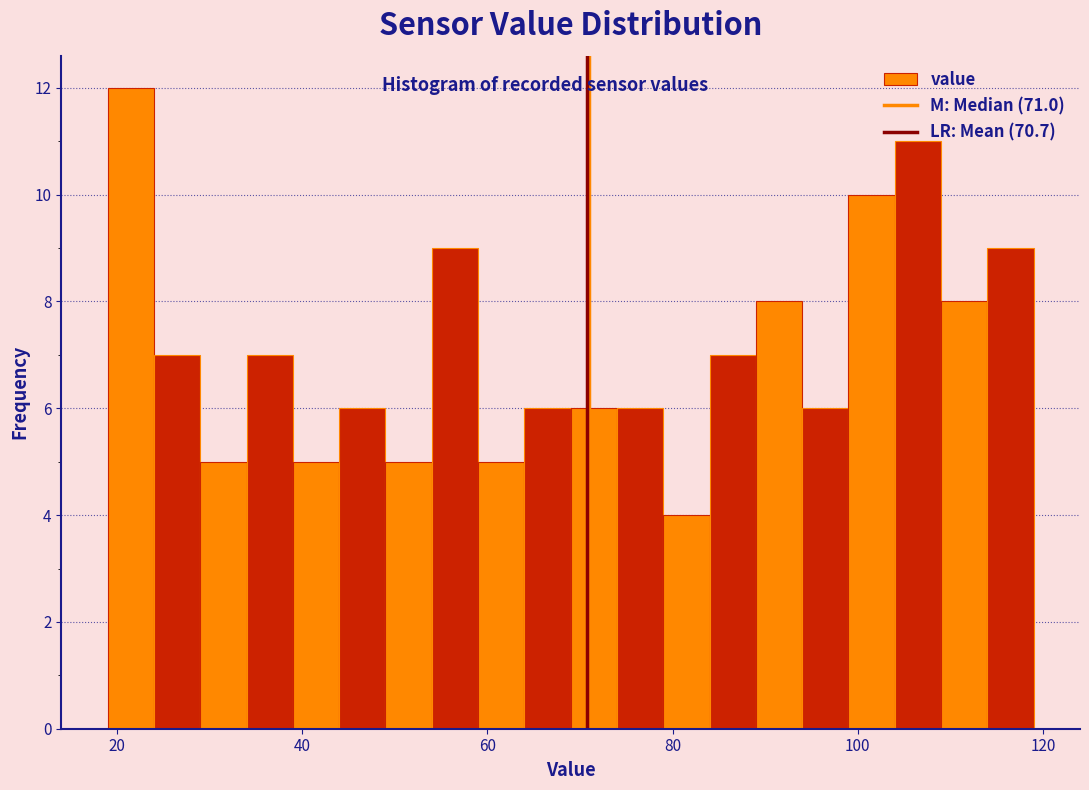

Read against the x-axis, roughly where is the centre of the tallest bar?

22